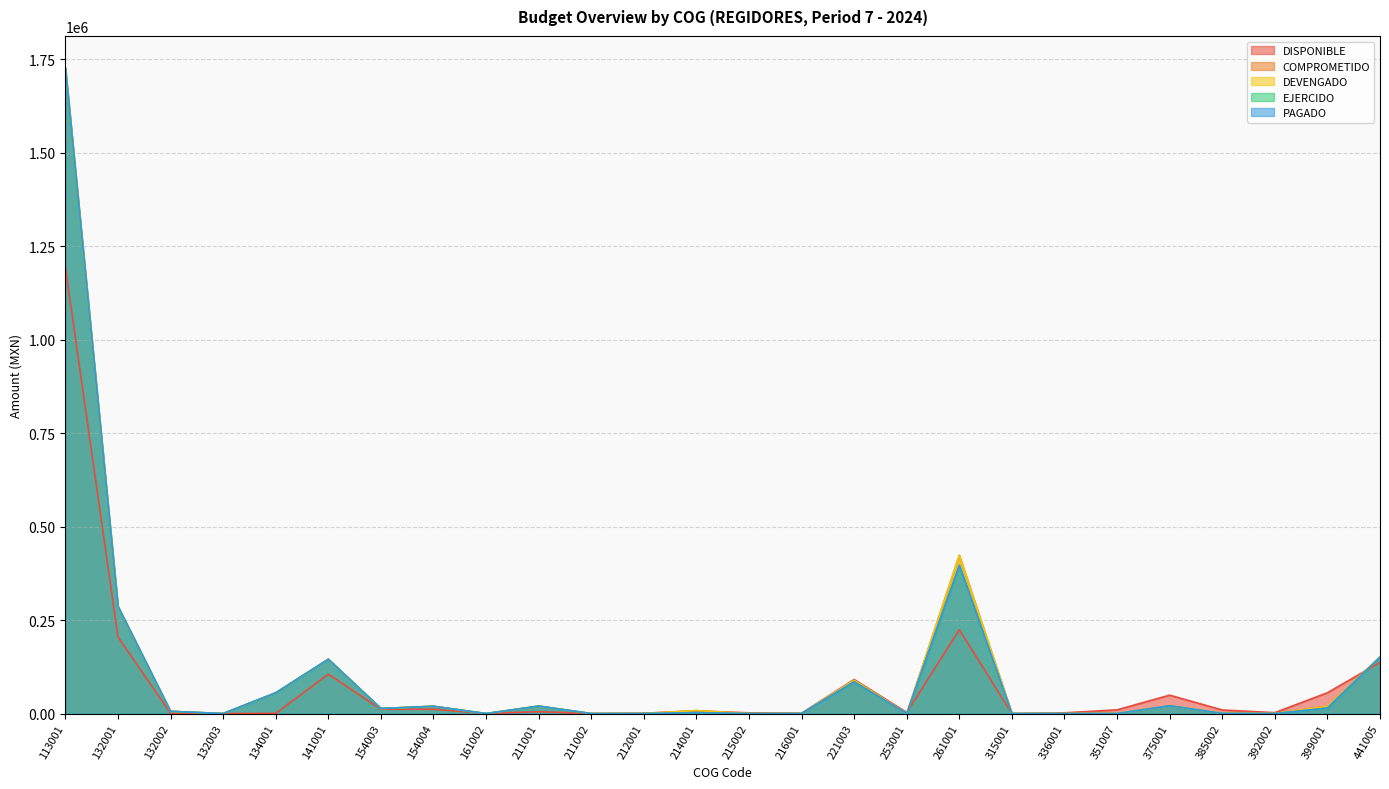

Which category has the highest value in the DEVENGADO series?

113001